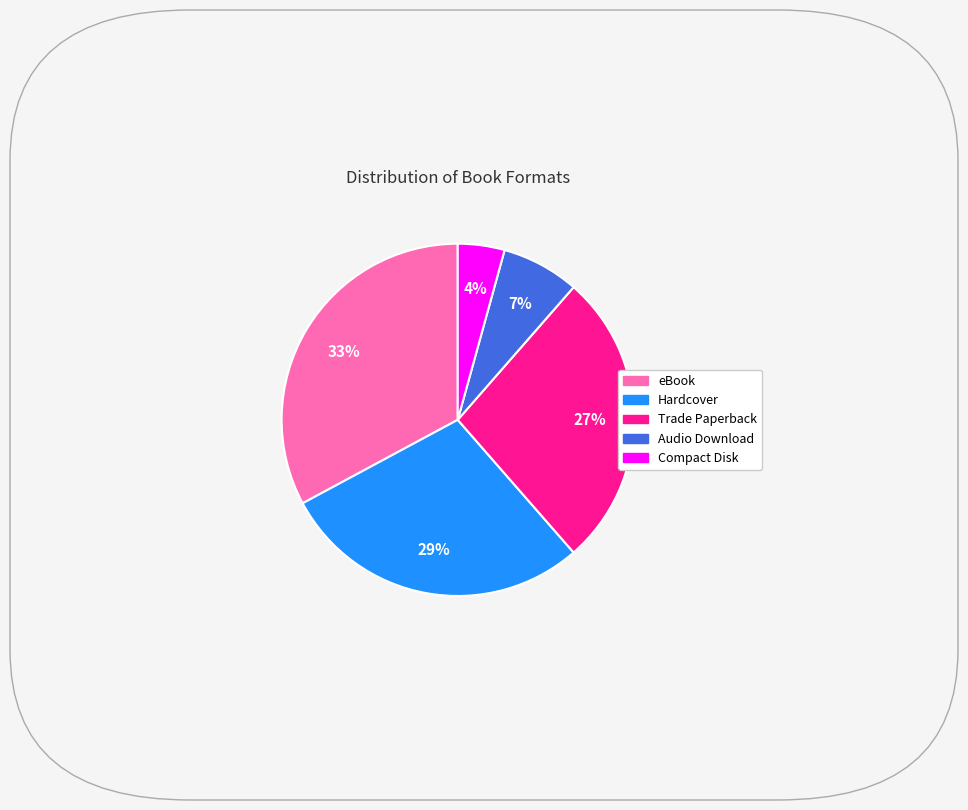

The eBook slice represents 33% of the pie. True or false?

True